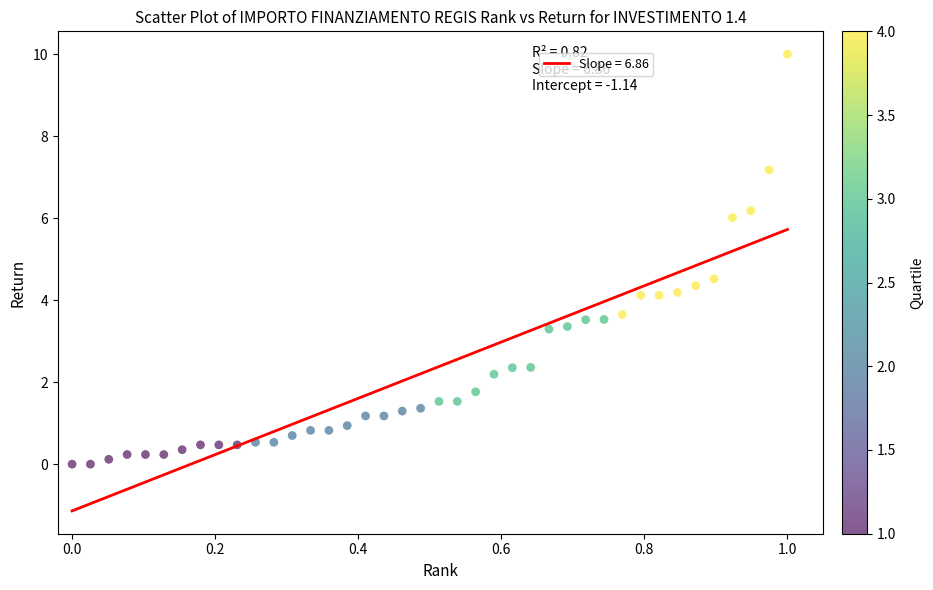

What is the range of X values (max minus min)?

1.0